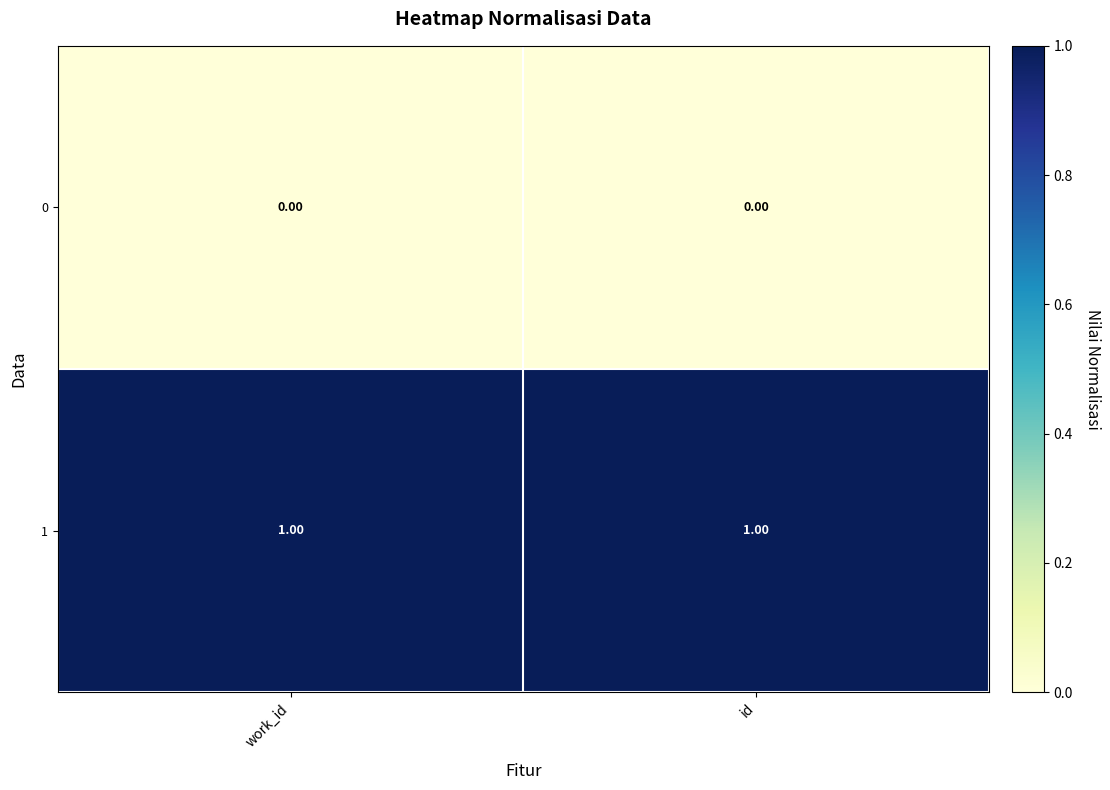

Is the value of 0 at id greater than the value of 1 at work_id?

No